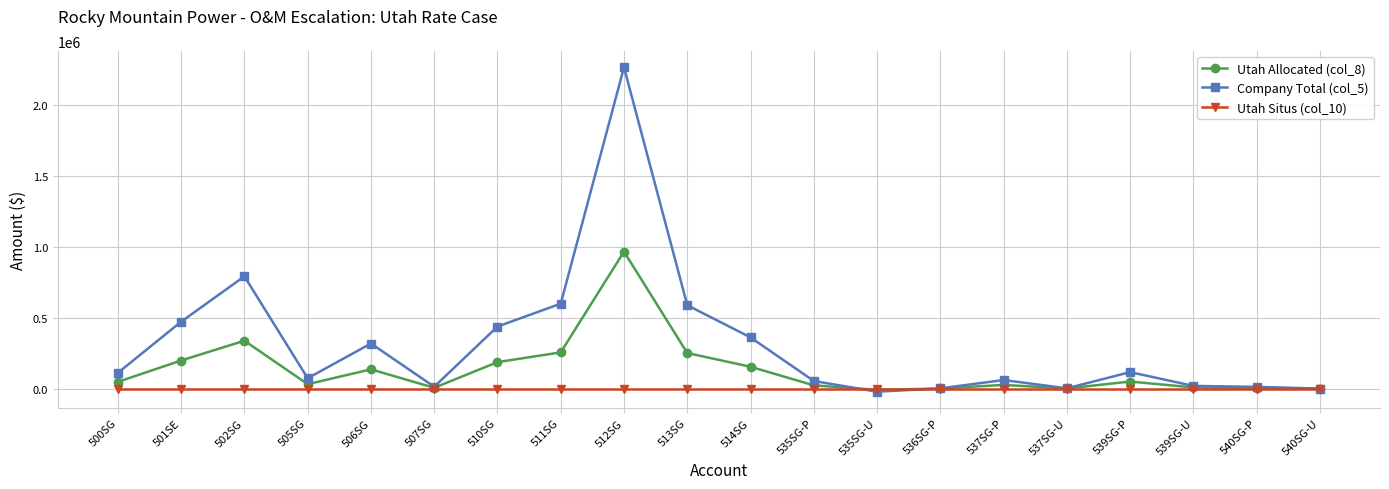

Does the chart have visible grid lines?

Yes